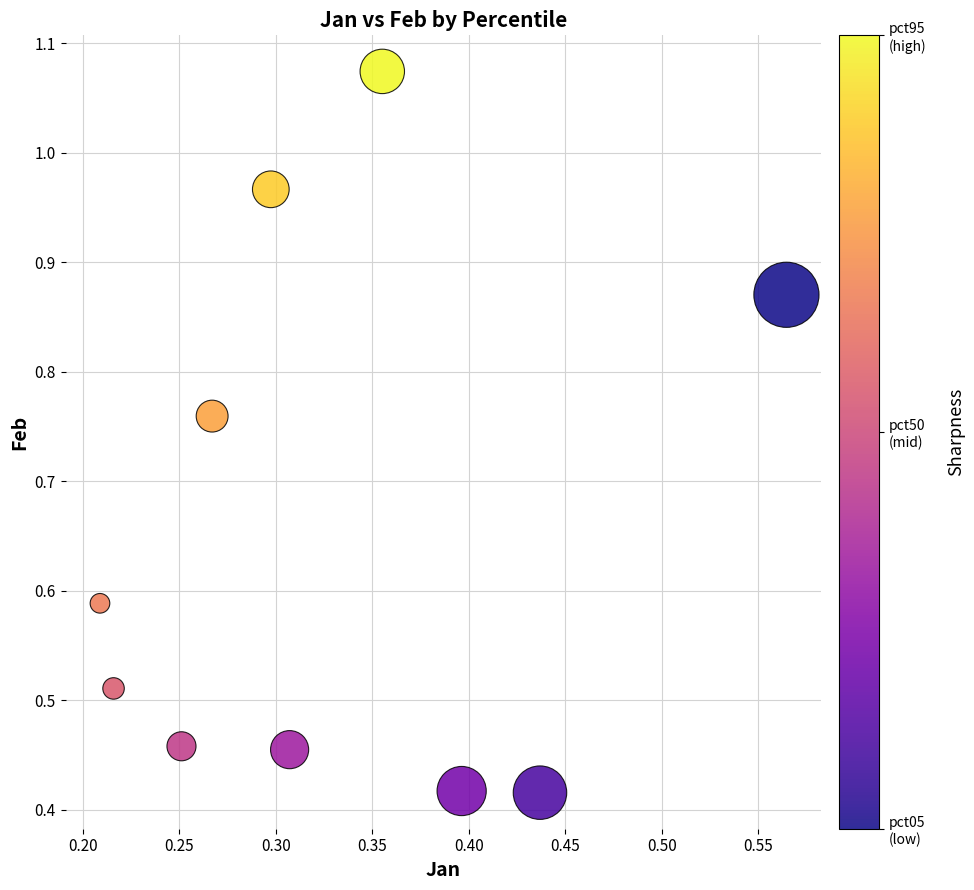

What is the range of Y values (max minus min)?

0.7